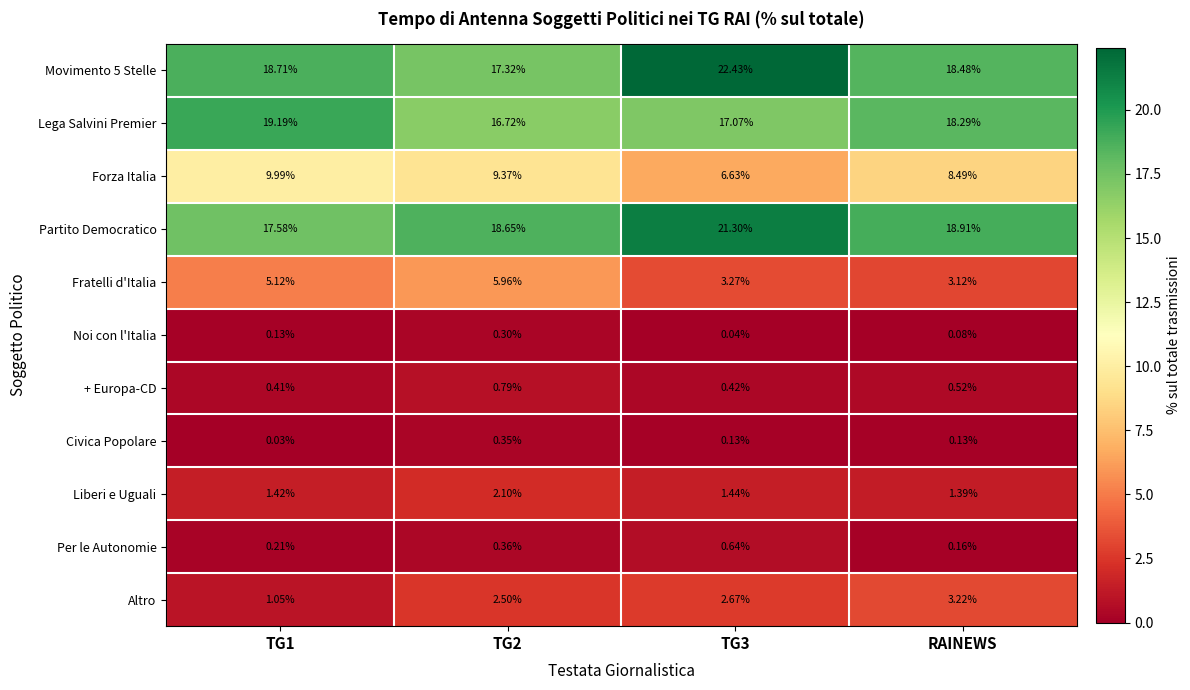

At which label is Partito Democratico closest to 19?

RAINEWS